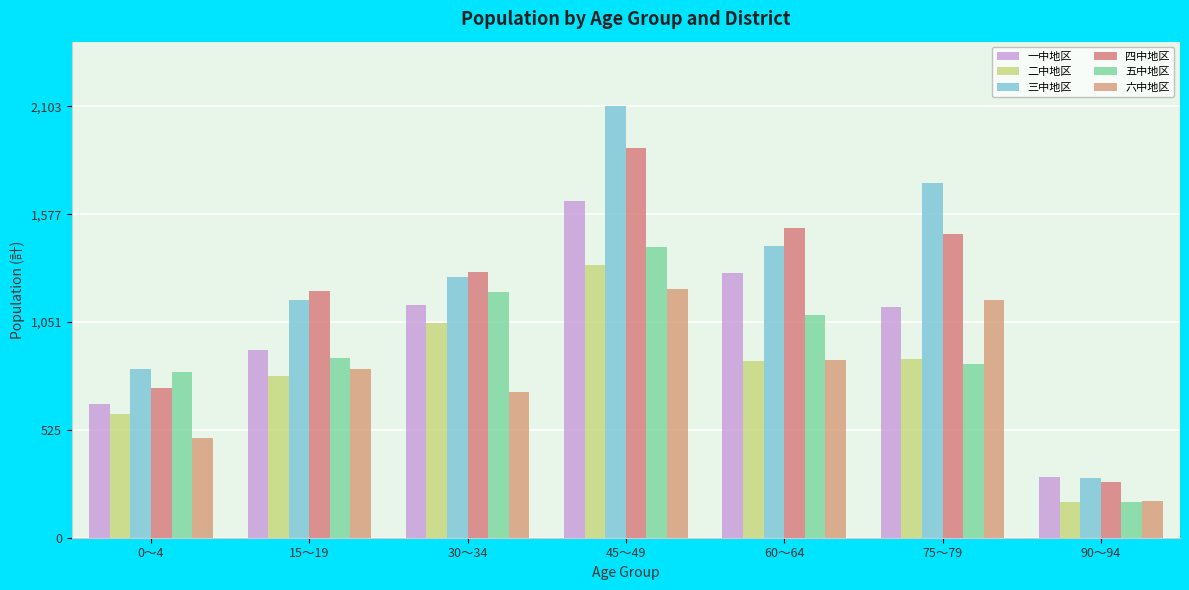

Which series has the largest total across all categories?

三中地区